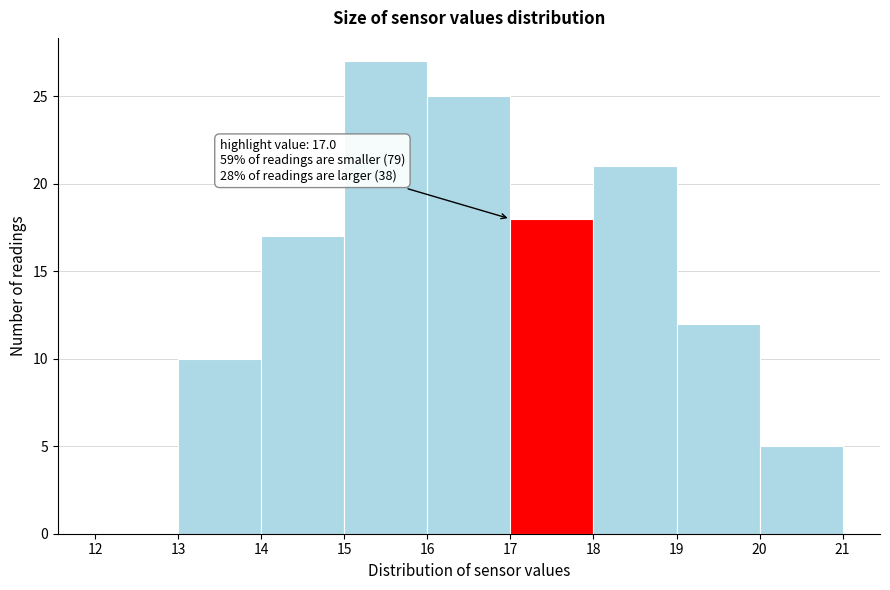

Over which range of the x-axis is the bar tallest?

15 to 16